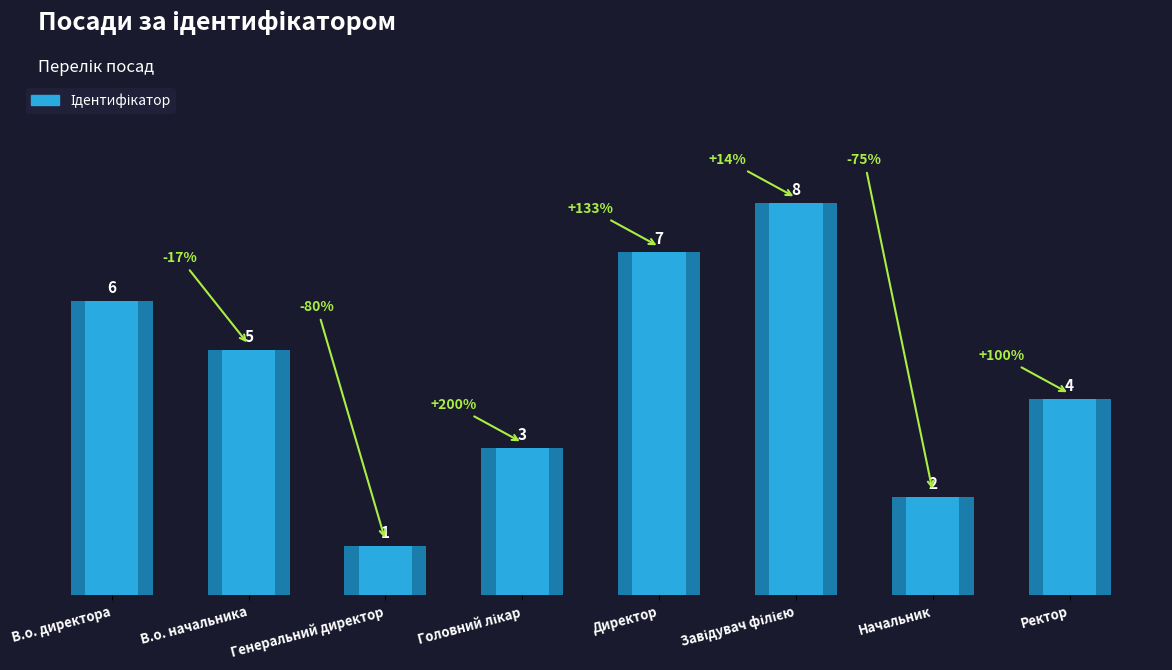

What value does the data have at Генеральний директор?

1